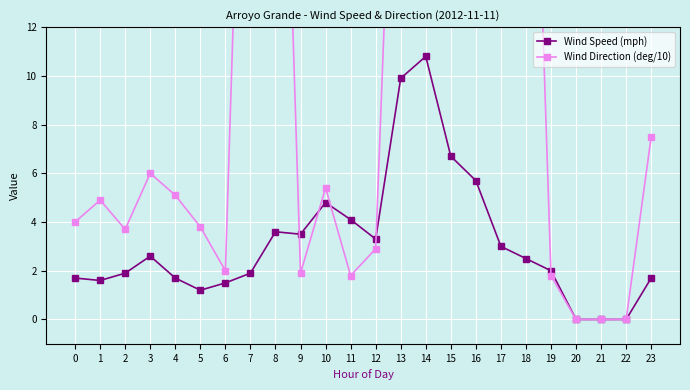

After their last crossing, which series has the higher values: Wind Speed (mph) or Wind Direction (deg/10)?

Wind Speed (mph)